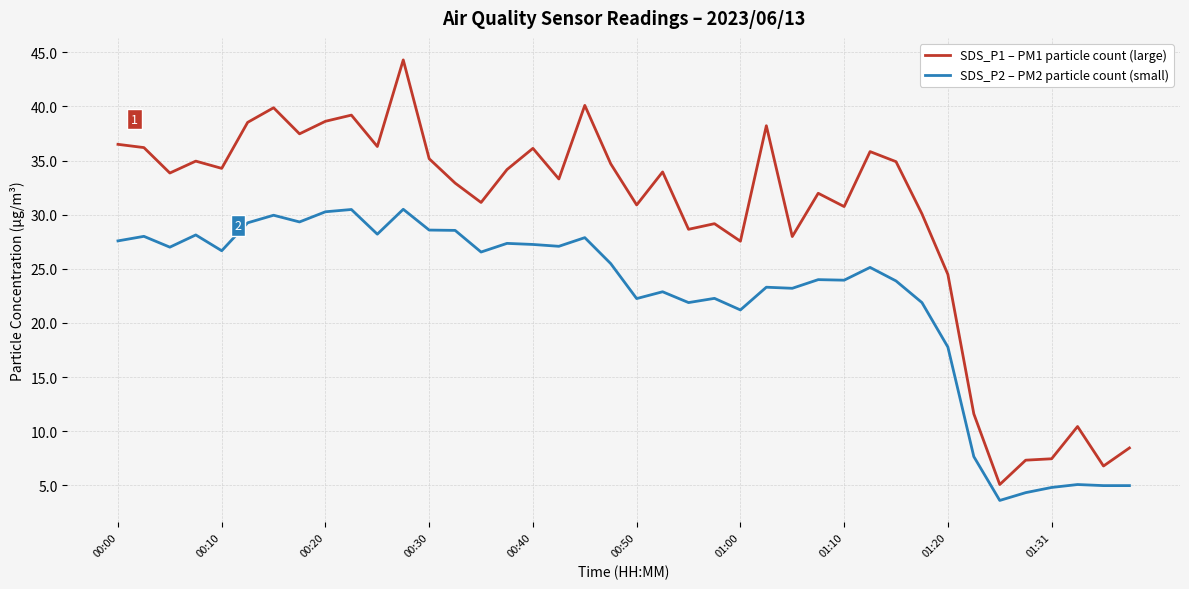

Rank the series by their maximum value, from lowest to highest.

SDS_P2 – PM2 particle count (small), SDS_P1 – PM1 particle count (large)